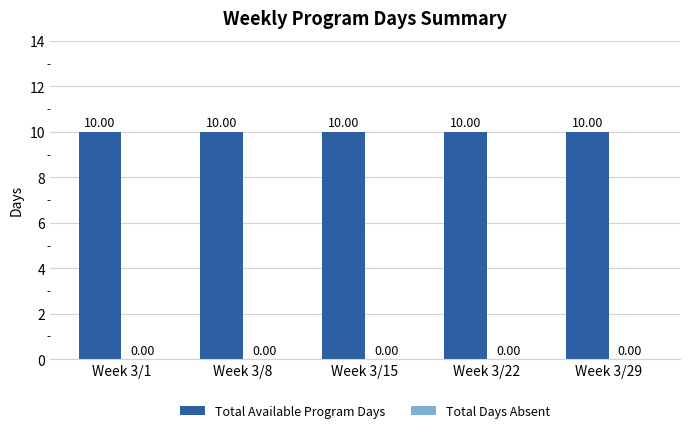

Between Week 3/15 and Week 3/22, which series saw the biggest shift?

Total Available Program Days